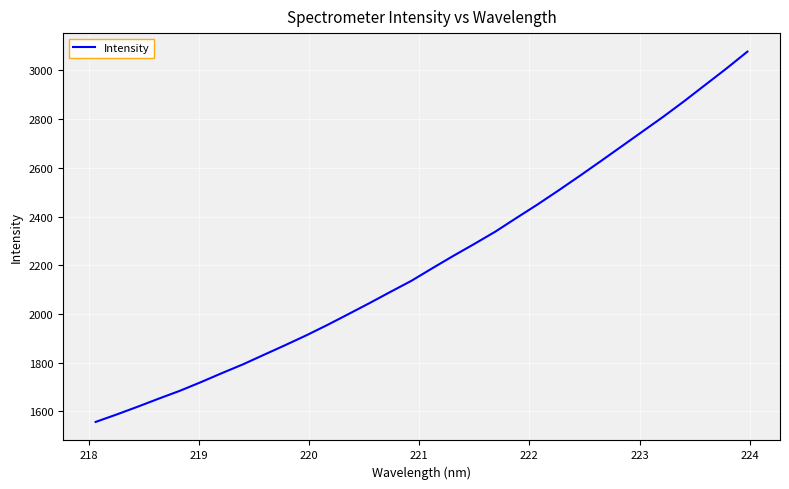

What is the average value?

2216.8